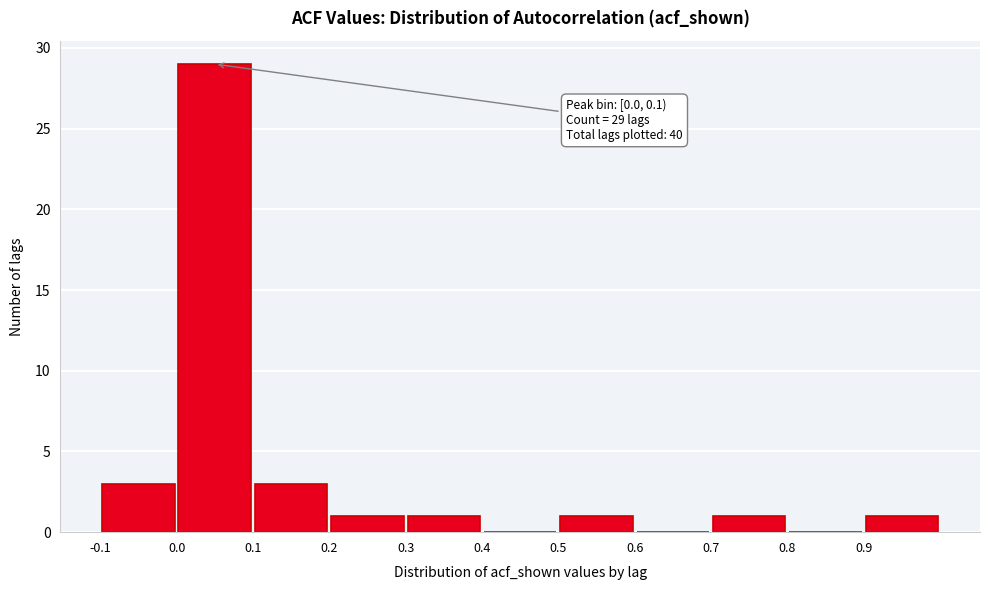

Which range on the x-axis has the tallest bar?

0.0 to 0.1